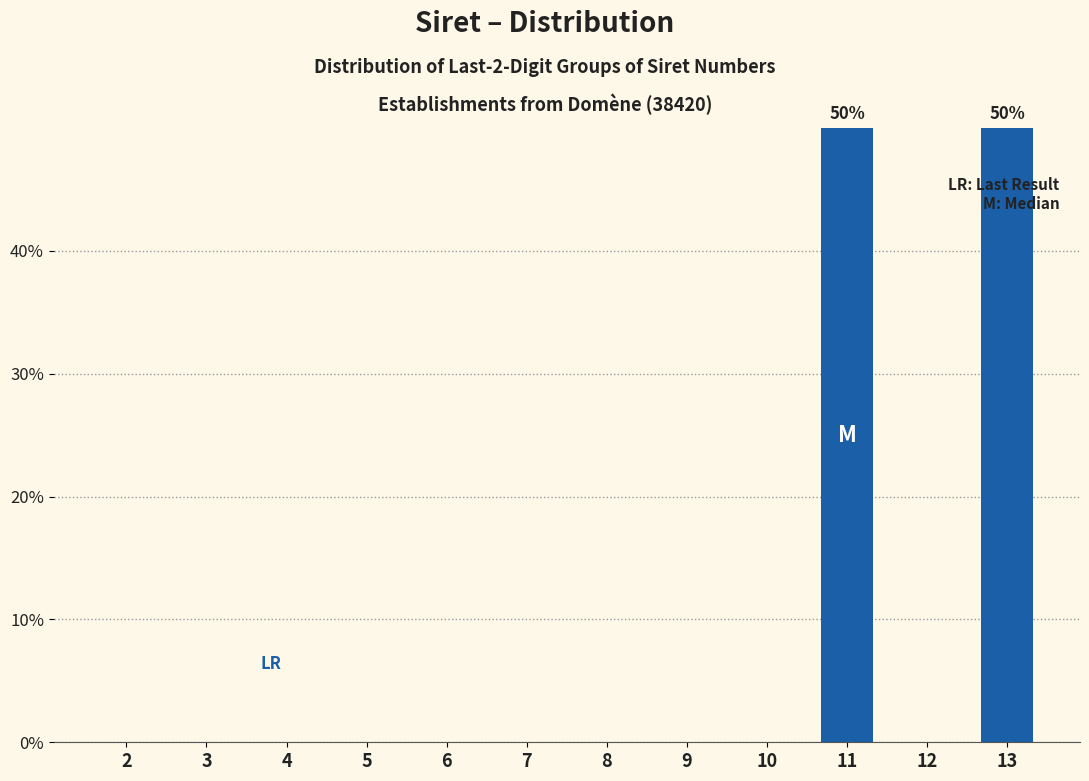

Reading left to right, what are all the values shown in this chart?

2=0	3=0	4=0	5=0	6=0	7=0	8=0	9=0	10=0	11=50	12=0	13=50